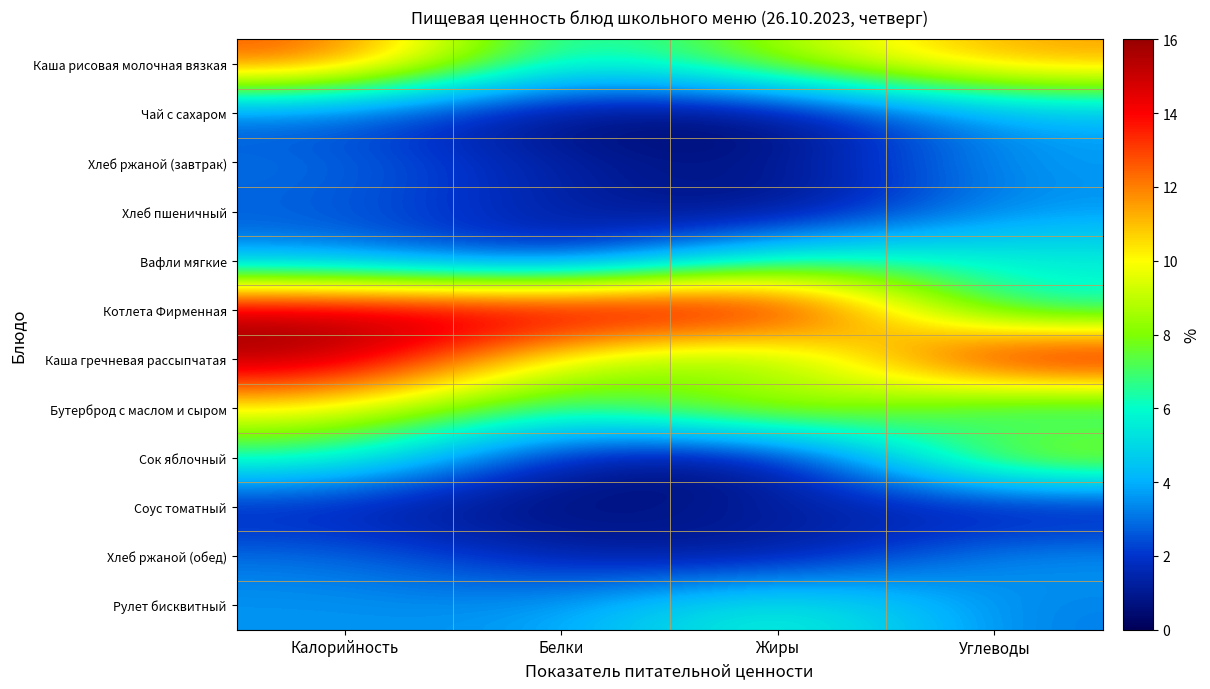

Reading right to left, extract all data points from this chart.

Каша рисовая молочная вязкая: Углеводы=11.7	Жиры=8.8	Белки=5.1	Калорийность=13.0
Чай с сахаром: Углеводы=3.9	Жиры=0.0	Белки=0.2	Калорийность=2.4
Хлеб ржаной (завтрак): Углеводы=3.8	Жиры=0.7	Белки=1.2	Калорийность=3.1
Хлеб пшеничный: Углеводы=3.5	Жиры=0.2	Белки=1.2	Калорийность=2.6
Вафли мягкие: Углеводы=5.9	Жиры=6.6	Белки=1.1	Калорийность=3.6
Котлета Фирменная: Углеводы=5.5	Жиры=16.0	Белки=16.0	Калорийность=15.7
Каша гречневая рассыпчатая: Углеводы=16.0	Жиры=6.6	Белки=8.9	Калорийность=16.0
Бутерброд с маслом и сыром: Углеводы=5.0	Жиры=10.5	Белки=6.0	Калорийность=10.0
Сок яблочный: Углеводы=9.7	Жиры=0.0	Белки=0.9	Калорийность=6.6
Соус томатный: Углеводы=0.7	Жиры=1.5	Белки=0.3	Калорийность=1.3
Хлеб ржаной (обед): Углеводы=3.8	Жиры=0.7	Белки=1.2	Калорийность=3.1
Рулет бисквитный: Углеводы=3.1	Жиры=6.6	Белки=3.6	Калорийность=3.6